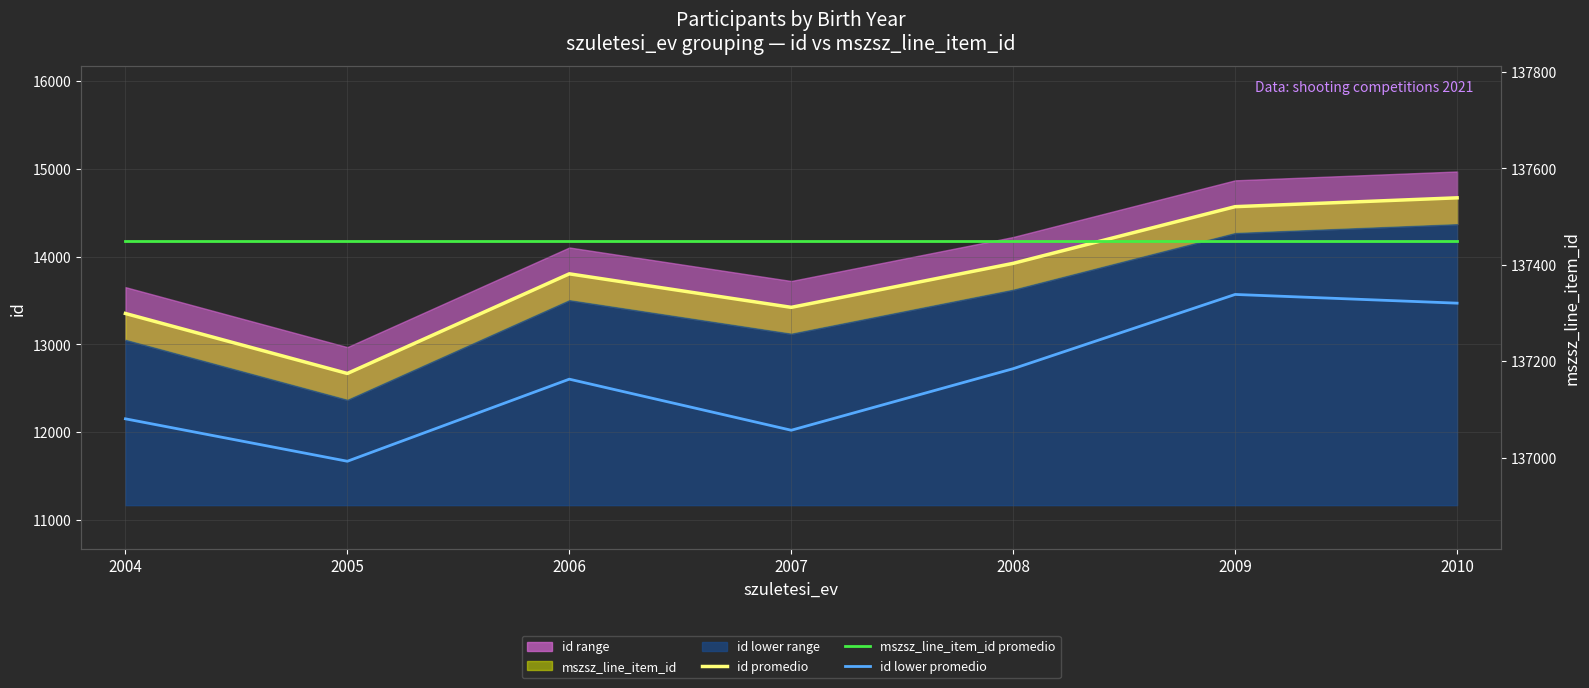

What is the value of the id promedio point at the 6th from the left?

14569.8